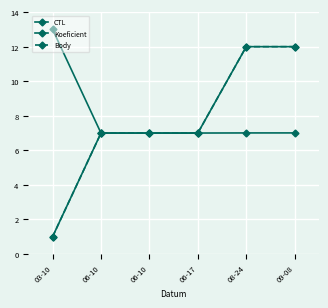

The Koeficient series shows 2.4 at 06-10. True or false?

False